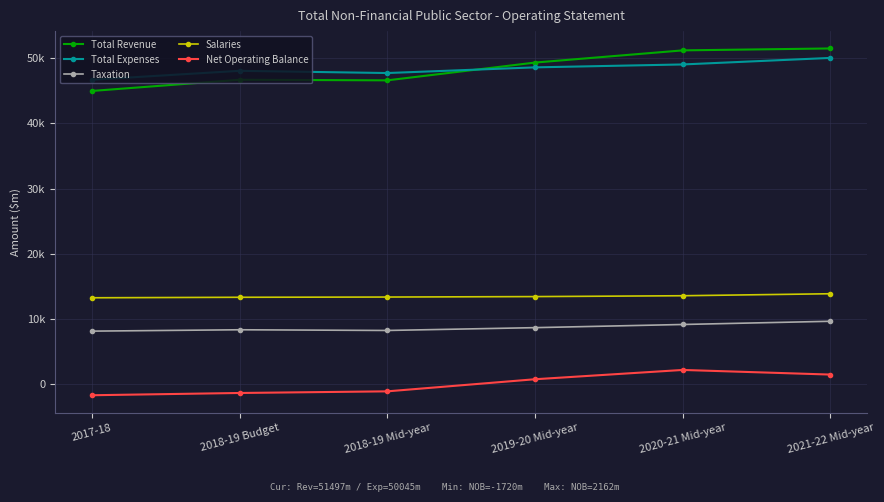

At which category does Total Revenue reach its first local valley?

2018-19 Mid-year